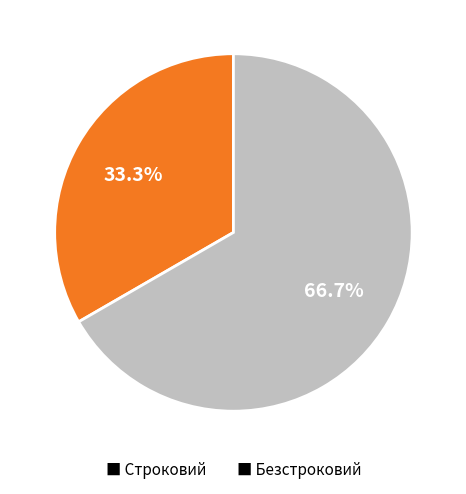

Rank the categories by value from lowest to highest.

■ Строковий, ■ Безстроковий